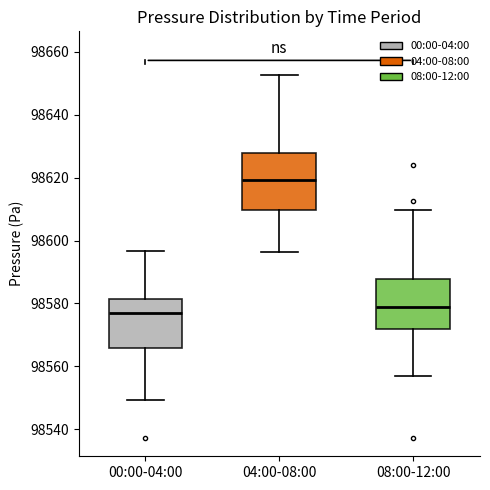

Which box has the highest median line?

04:00-08:00